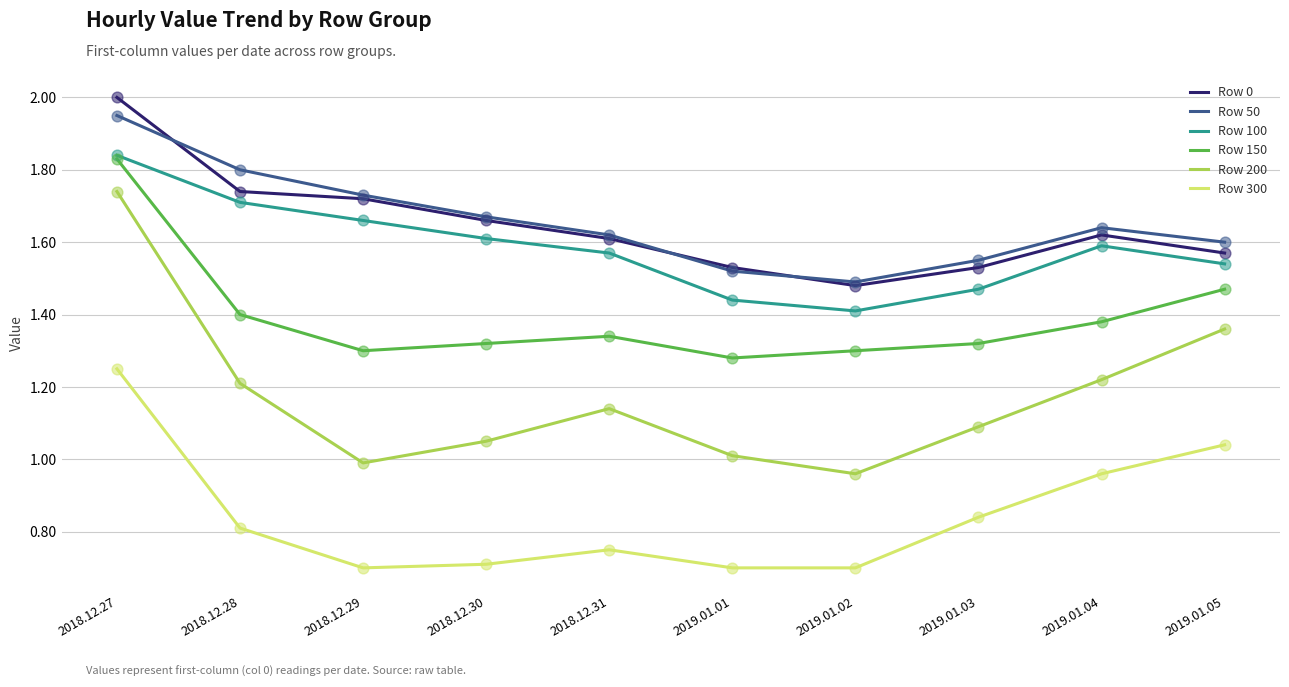

At which category is the sum across all series the highest?

2018.12.27